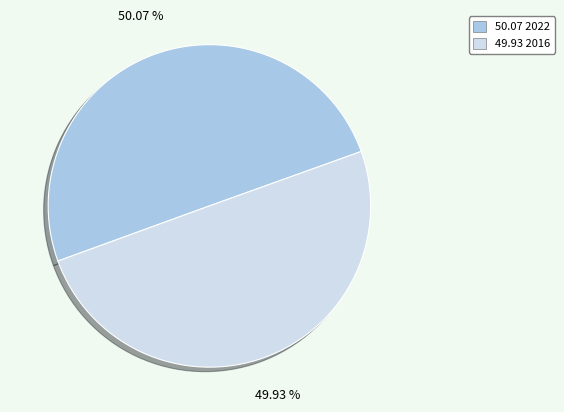

How many segments does this pie chart have?

2